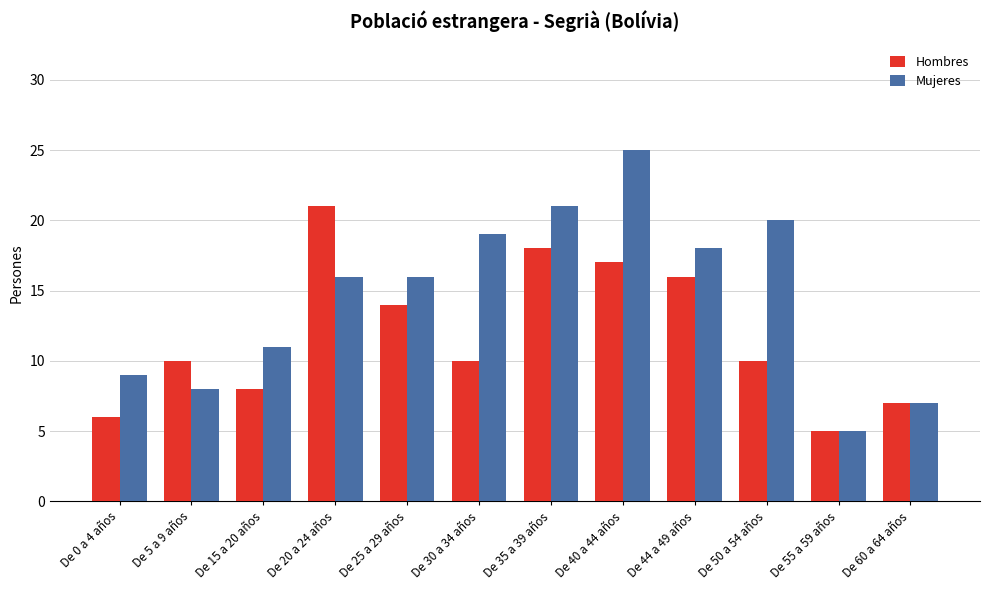

What is the maximum value shown in the chart?

25